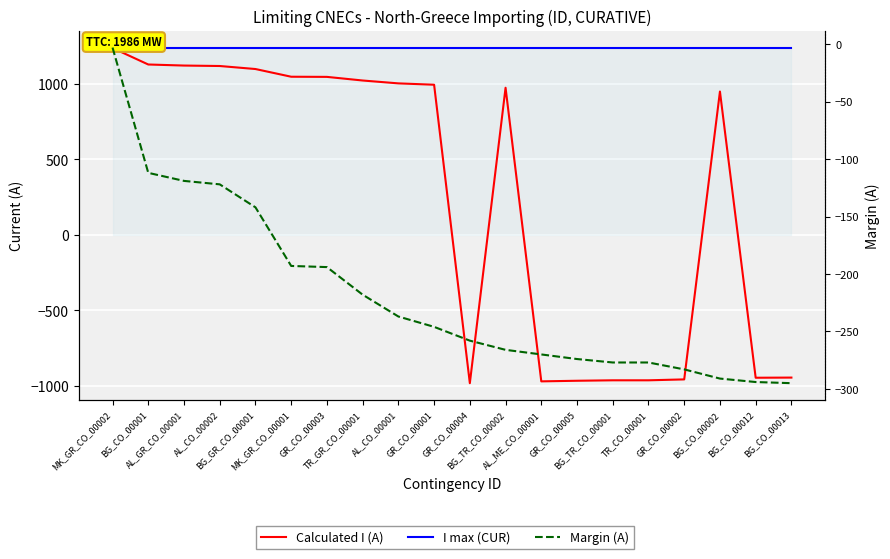

How many interior local valleys does the Calculated I (A) series have?

3